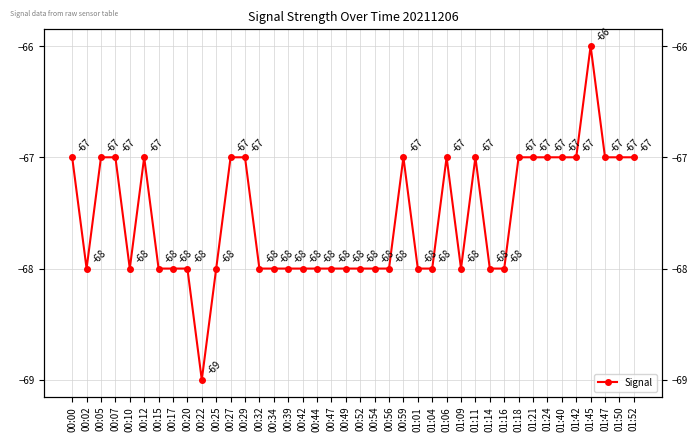

Which category has the lowest value across all series?

00:22